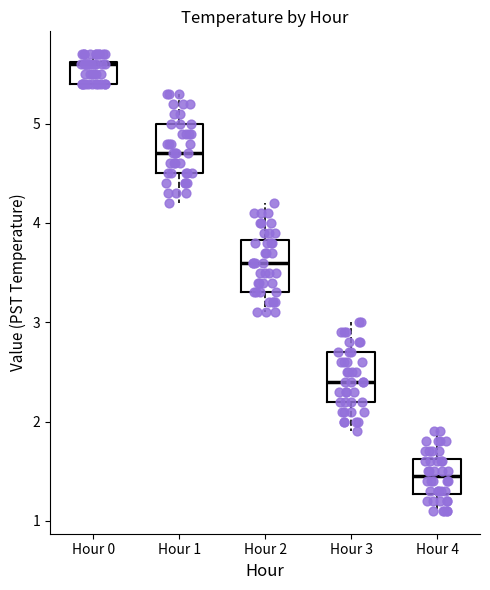

Reading left to right, transcribe this box plot: for each box, give where its median line is, the range the box spans, and where its two whiskers end, as read against the y-axis. The values are not printed on the chart, so give them approximately, as read against the axis.

Hour 0: median 5.6, box 5.4 to 5.6, whiskers 5.4 to 5.7
Hour 1: median 4.7, box 4.5 to 5.0, whiskers 4.2 to 5.3
Hour 2: median 3.6, box 3.3 to 3.8, whiskers 3.1 to 4.2
Hour 3: median 2.4, box 2.2 to 2.7, whiskers 1.9 to 3.0
Hour 4: median 1.5, box 1.3 to 1.6, whiskers 1.1 to 1.9